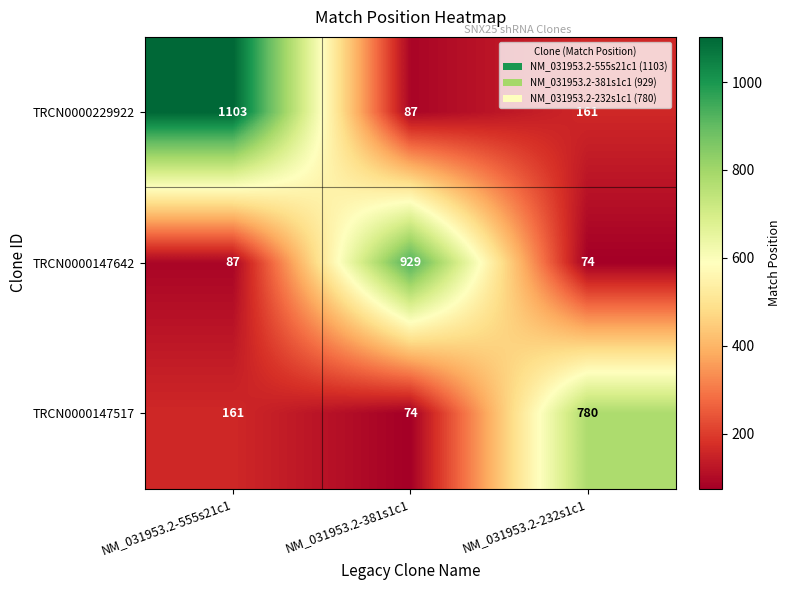

Reading right to left, list all the values displayed in this chart.

TRCN0000229922: NM_031953.2-232s1c1=161	NM_031953.2-381s1c1=87	NM_031953.2-555s21c1=1103
TRCN0000147642: NM_031953.2-232s1c1=74	NM_031953.2-381s1c1=929	NM_031953.2-555s21c1=87
TRCN0000147517: NM_031953.2-232s1c1=780	NM_031953.2-381s1c1=74	NM_031953.2-555s21c1=161